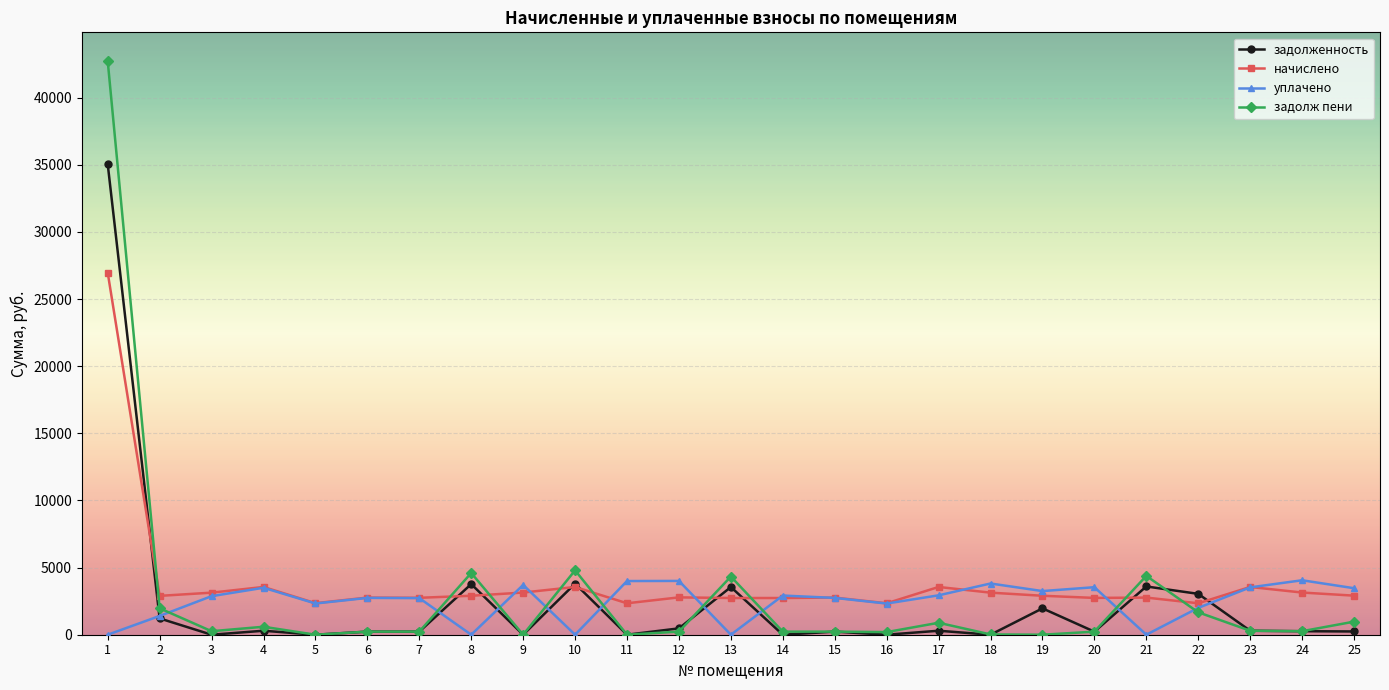

Rank the series by their maximum value, from lowest to highest.

уплачено, начислено, задолженность, задолж пени